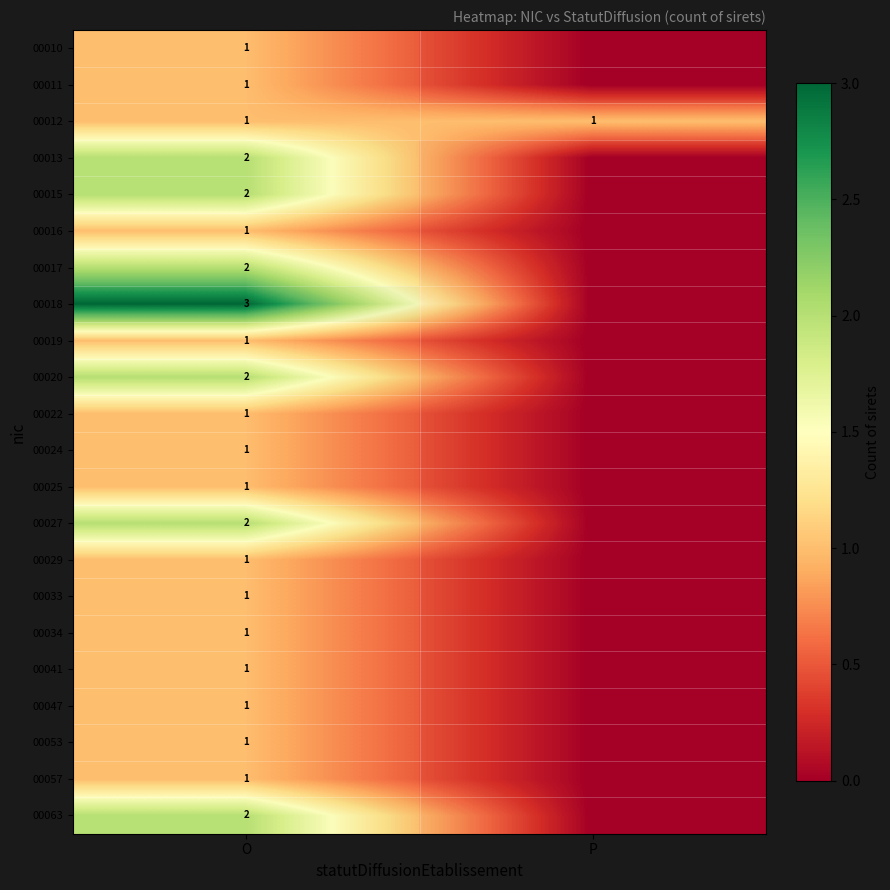

How many data points in 00034 are less than 1?

1